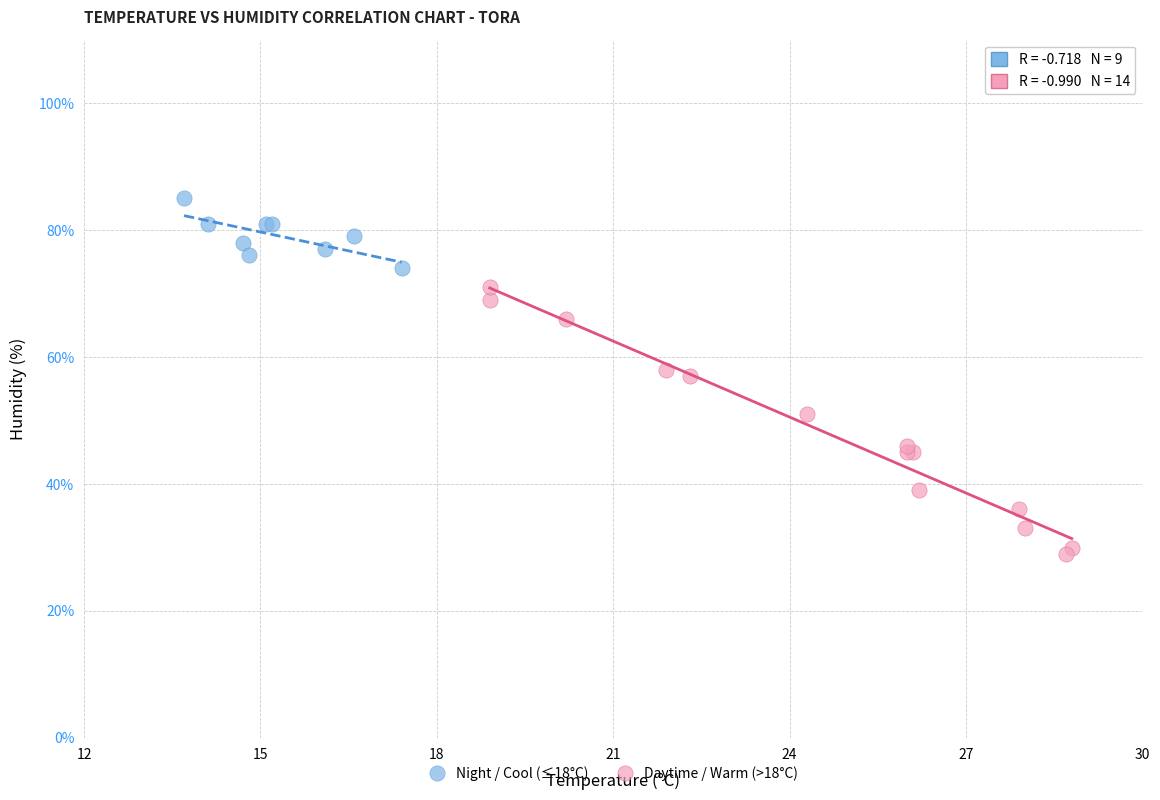

Which series contains the highest Y value?

Night / Cool (≤18°C)